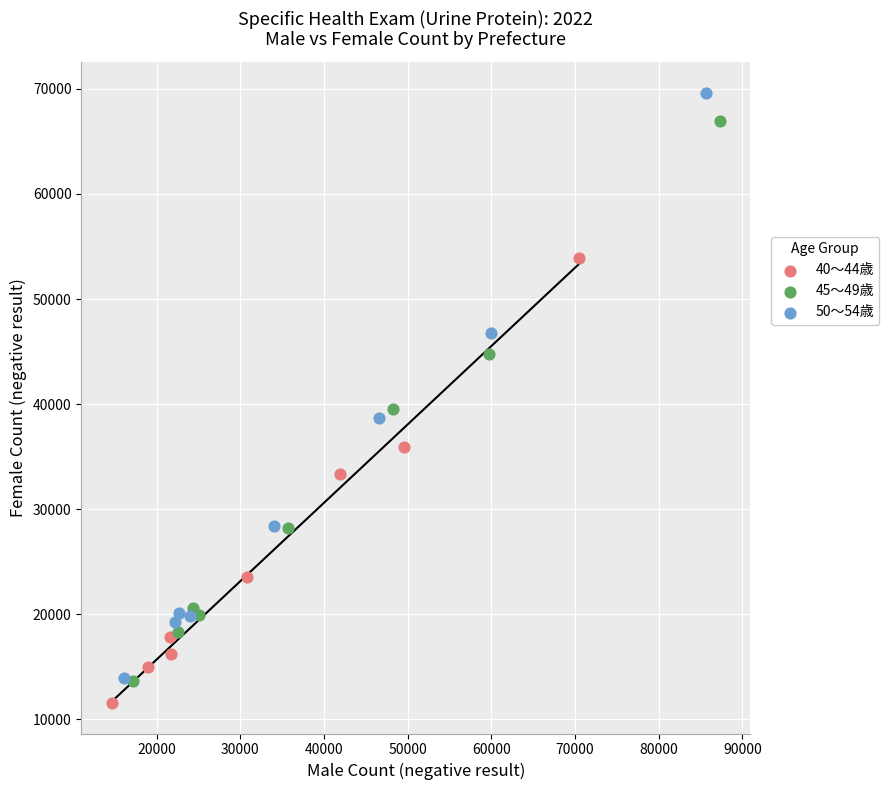

Which series has the largest Y range (max minus min)?

50〜54歳